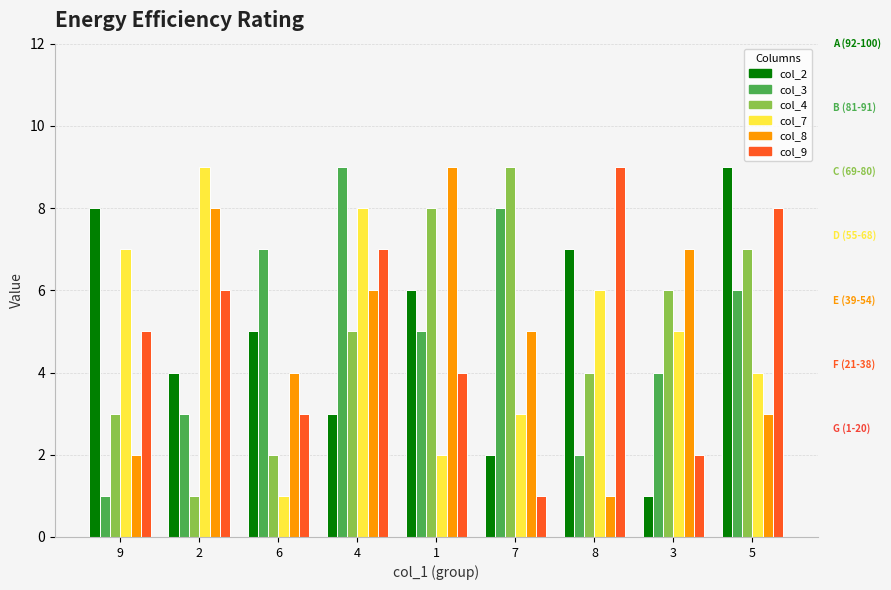

What is the label of the 7th bar from the right?

6